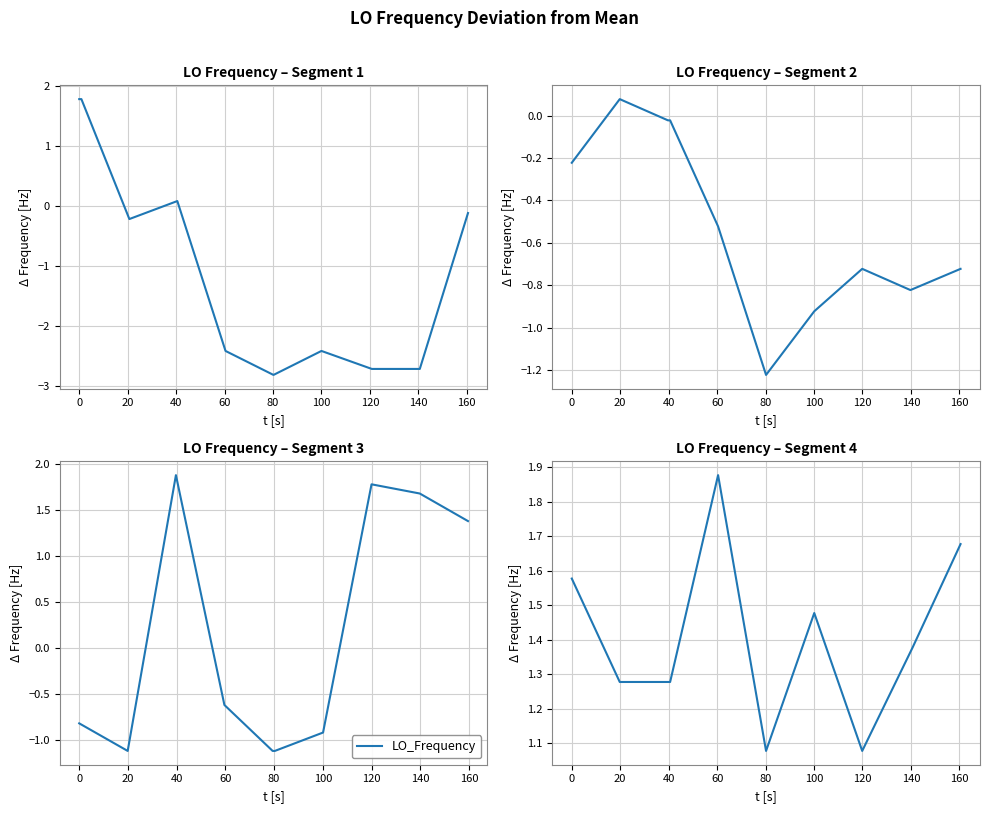

How many points are lower than both their immediate neighbors (excluding endpoints)?

2